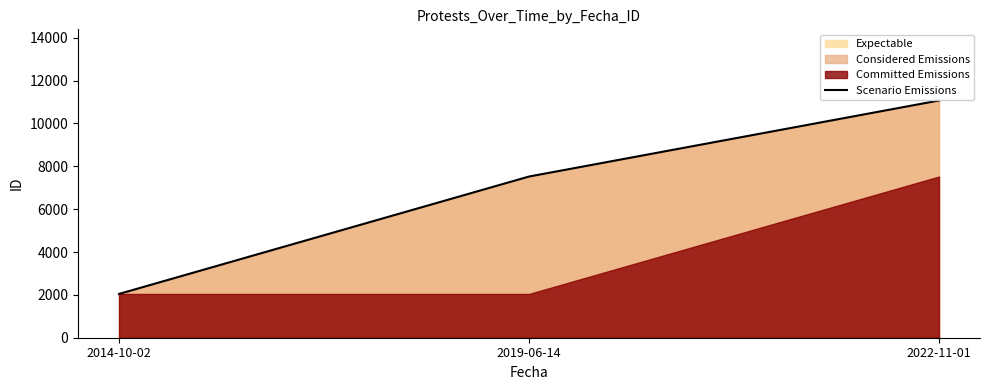

Reading left to right, transcribe all the data shown in this chart.

2043	7522	11070